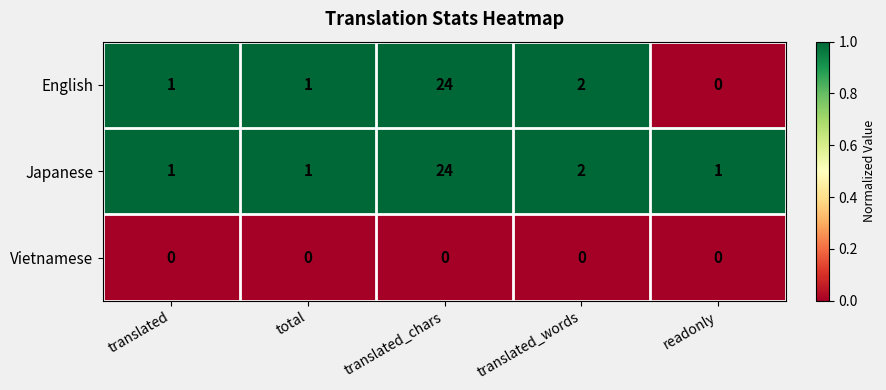

At which label is English closest to 12?

translated_words